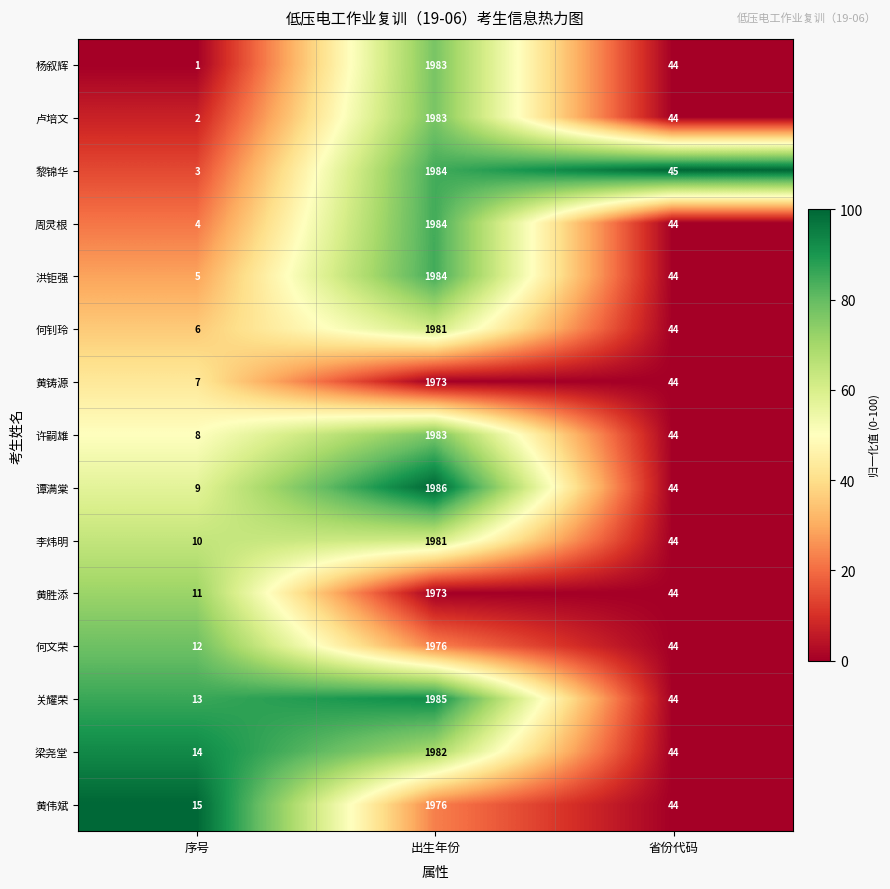

Which series has the widest spread of values?

杨叙辉